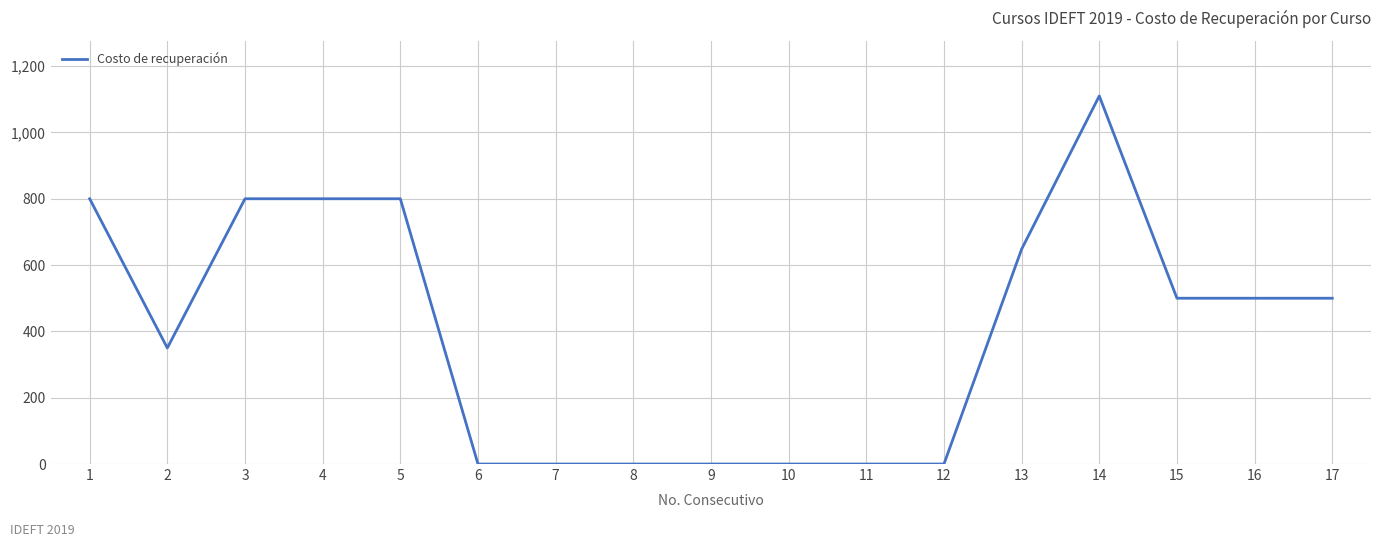

What is the change in value from 12 to 16?

+500.0